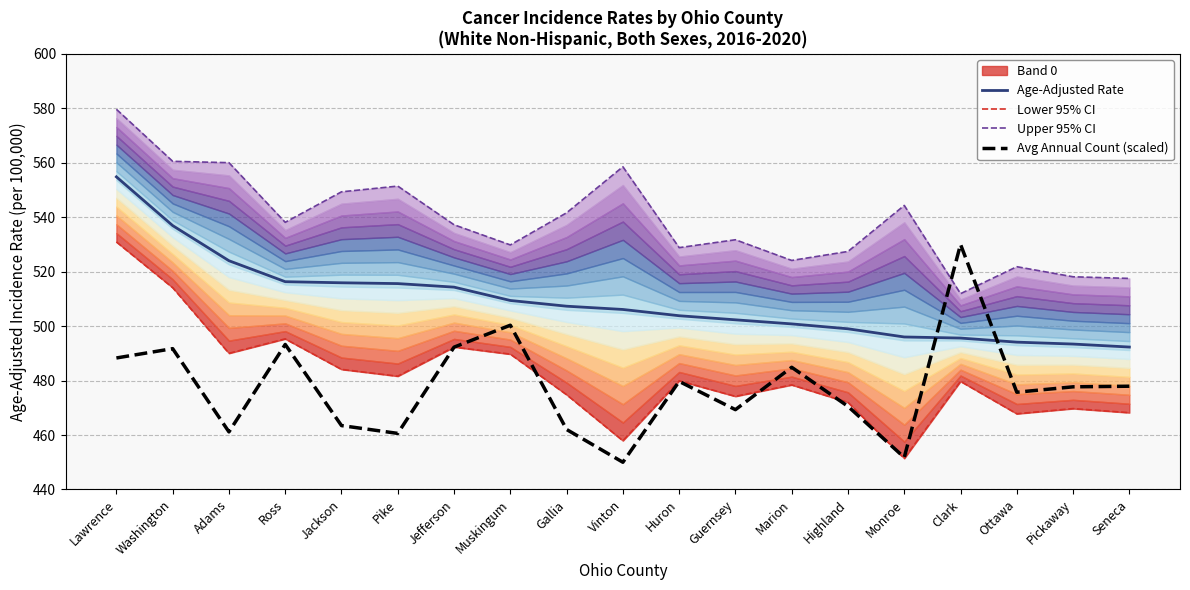

What is the average value of the Upper 95% CI series?

538.5